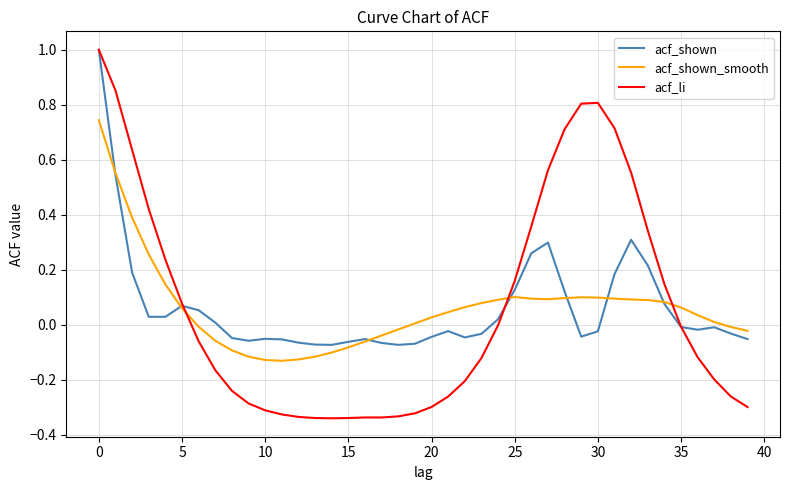

What is the maximum value shown in the chart?

1.0